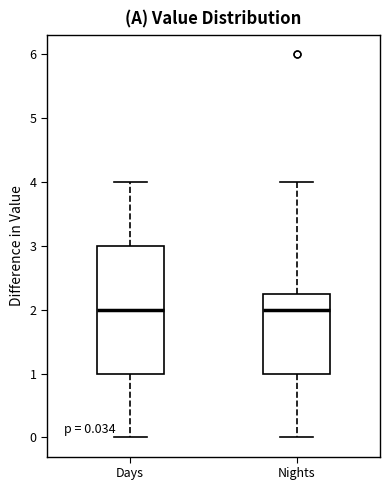

Comparing the boxes themselves (not the whiskers), which one is the tallest?

Days